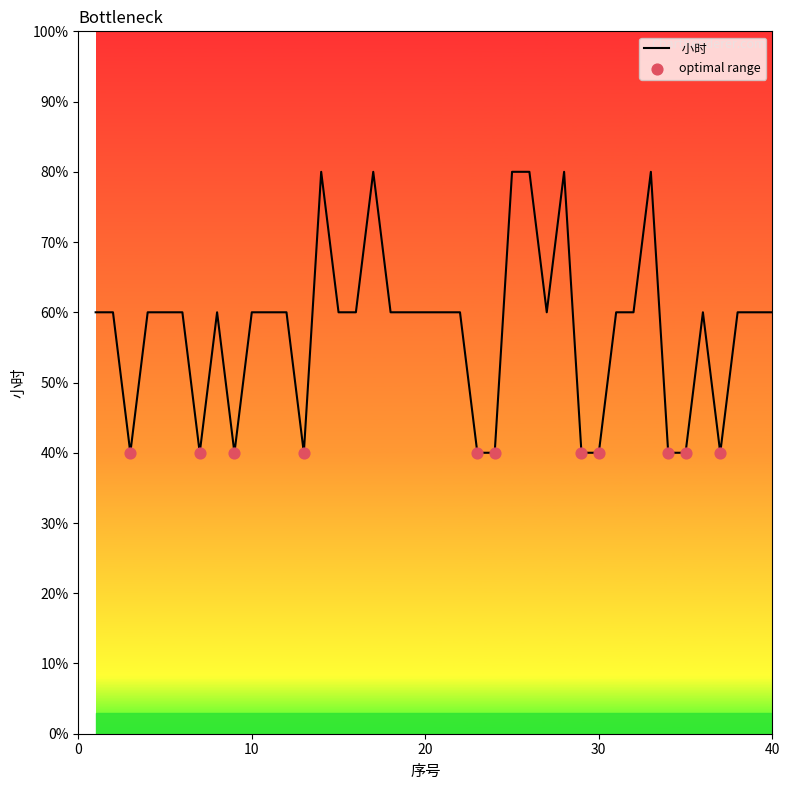

Does the chart have visible grid lines?

No